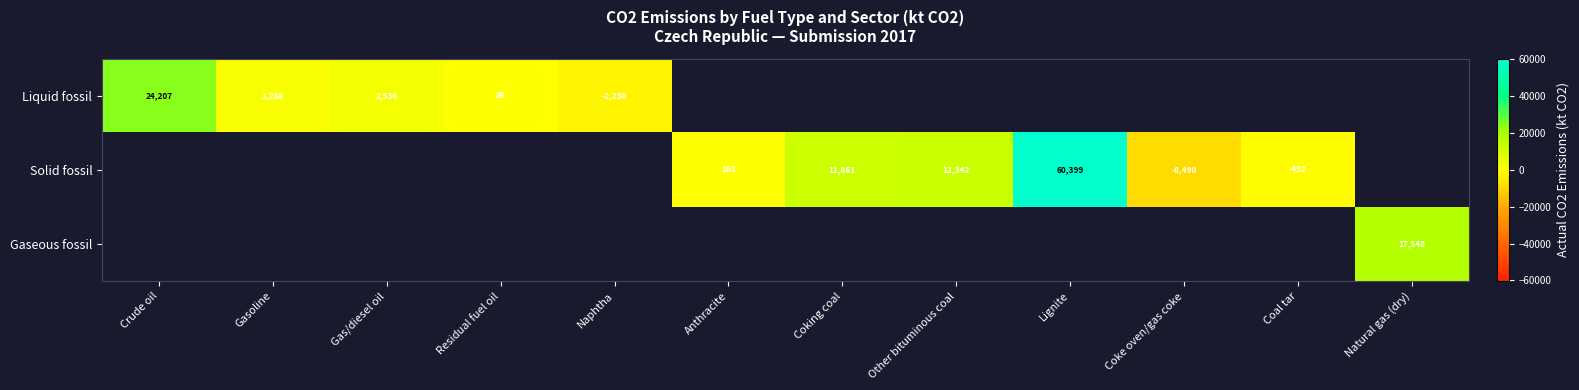

What is the difference between the maximum and minimum values in the Liquid fossil series?

26436.3